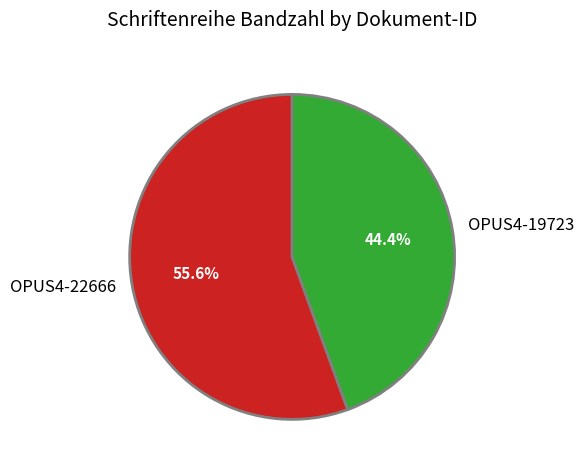

Is it true that OPUS4-22666 is 56% of the pie?

True